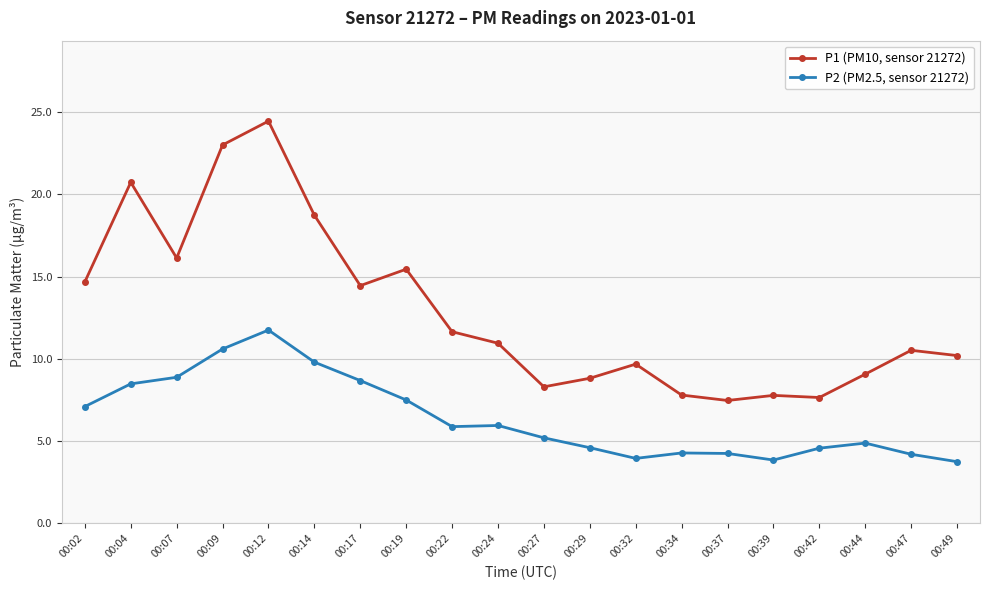

List the series in order of their peak value, highest first.

P1 (PM10, sensor 21272), P2 (PM2.5, sensor 21272)